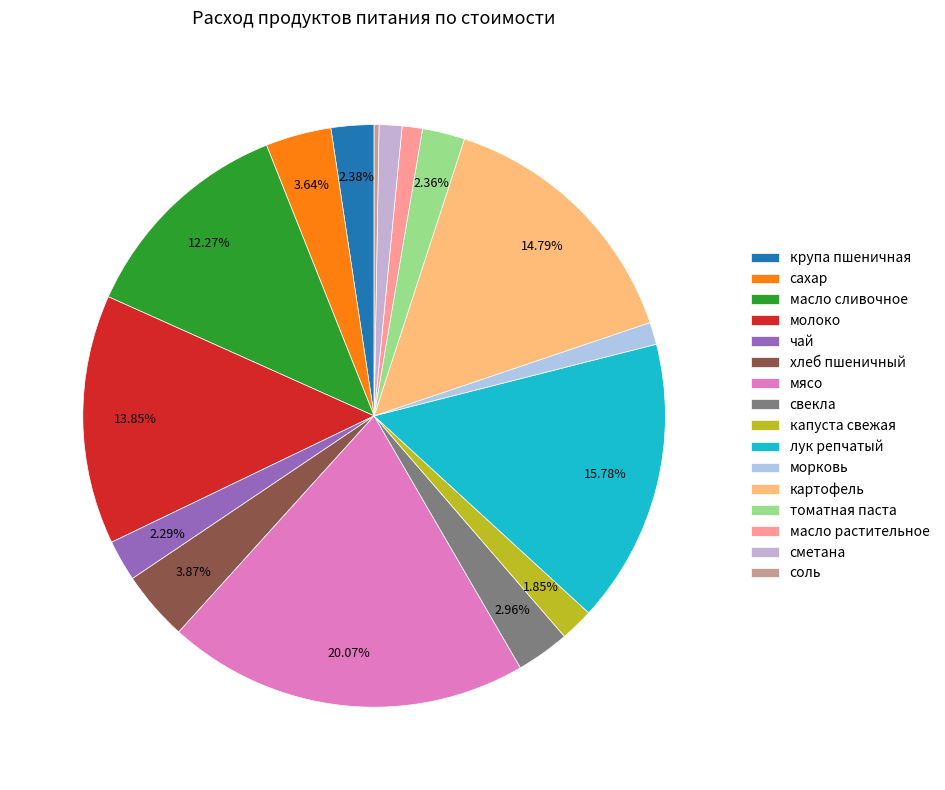

What is the total percentage of капуста свежая and сметана?

3.1%